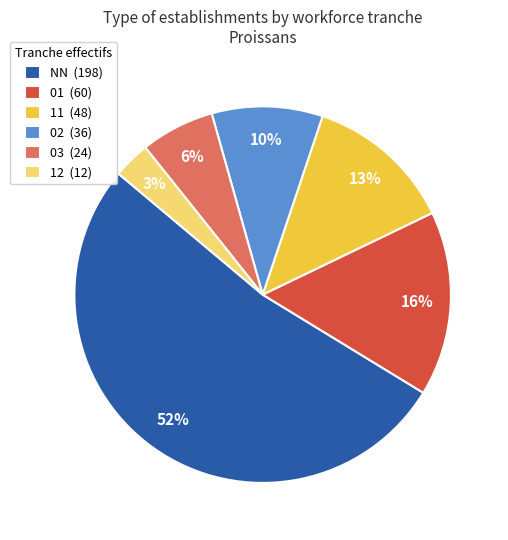

To the nearest percent, what portion does 03 (24) represent?

6%